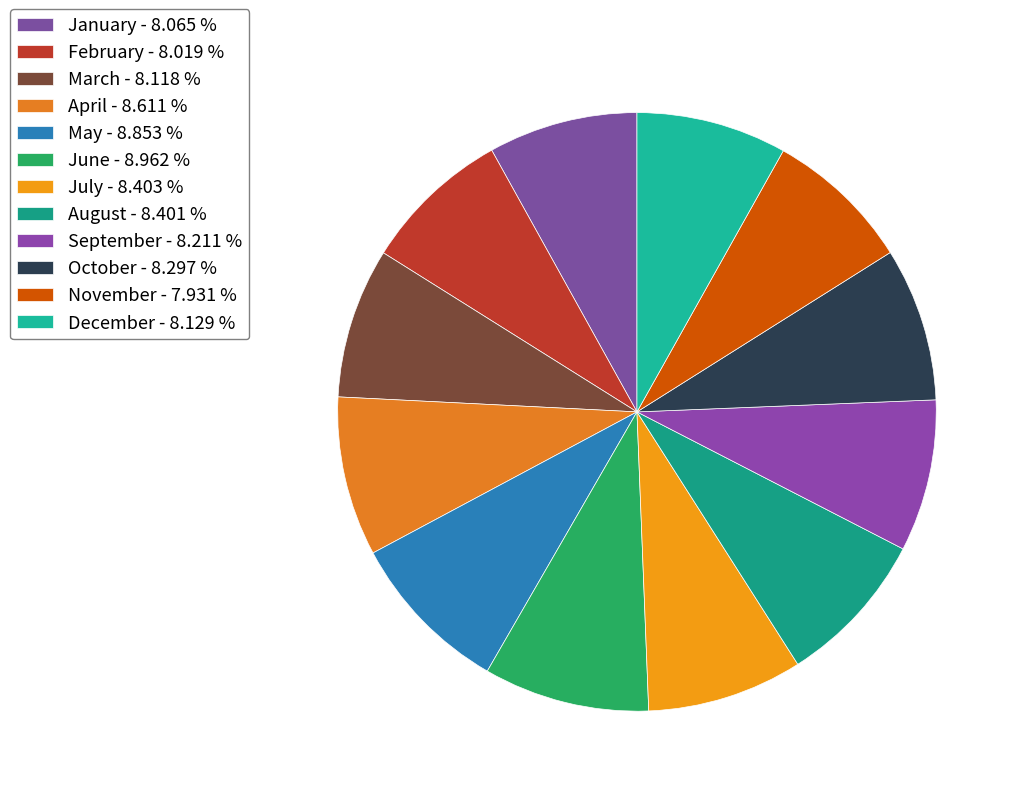

Is there any slice that represents more than half of the pie?

No